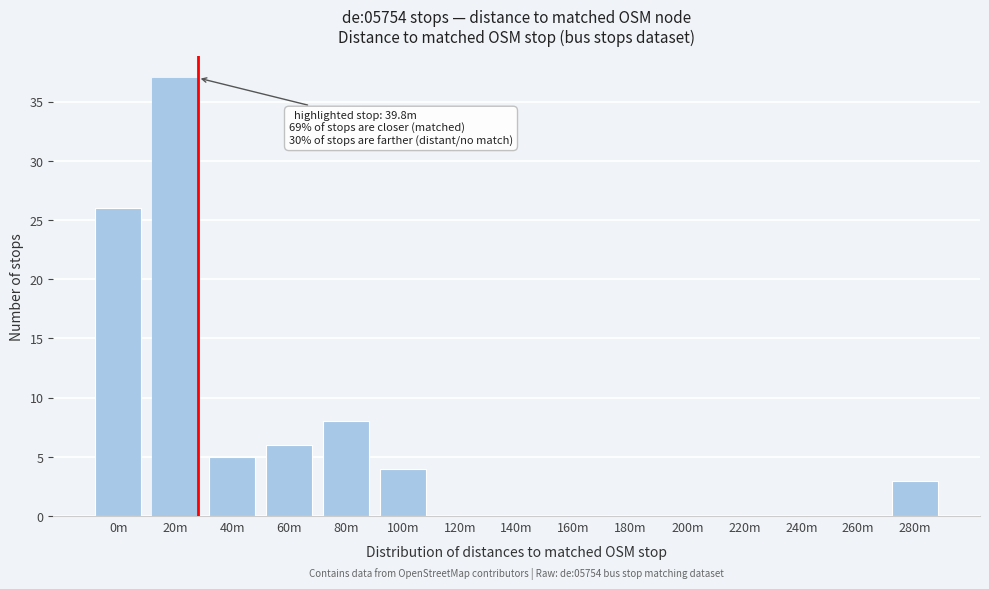

Reading left to right, list all the values displayed in this chart.

0m=26	20m=37	40m=5	60m=6	80m=8	100m=4	120m=0	140m=0	160m=0	180m=0	200m=0	220m=0	240m=0	260m=0	280m=3